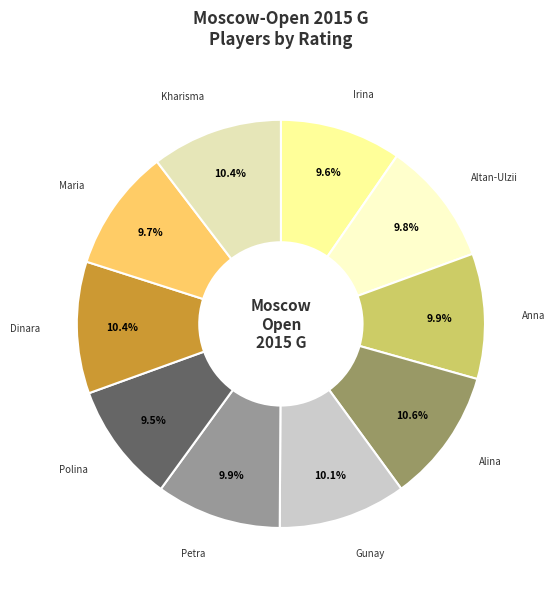

Is there any slice that represents more than half of the pie?

No